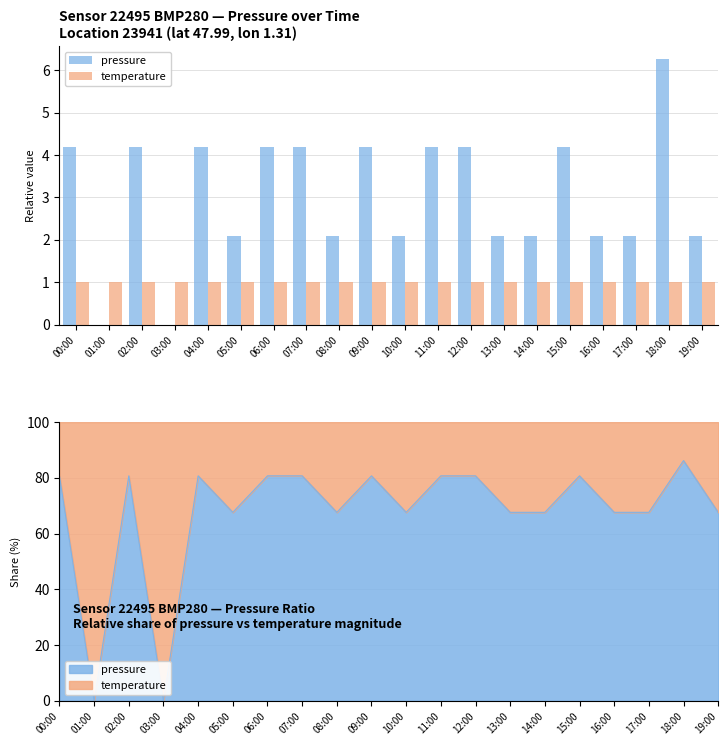

Between 12:00 and 17:00, which series saw the biggest shift?

pressure